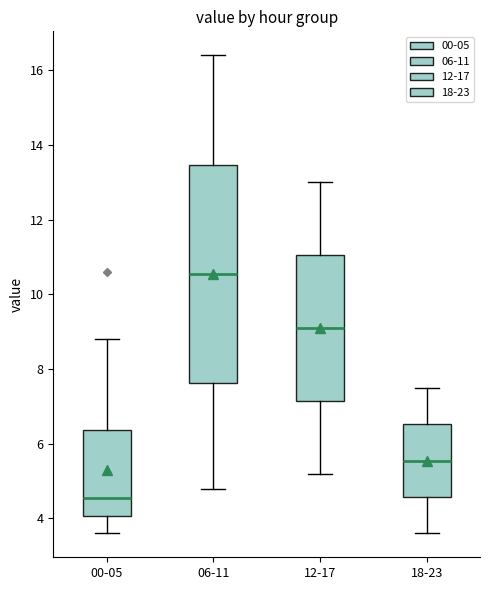

Reading left to right, transcribe this box plot: for each box, give where its median line is, the range the box spans, and where its two whiskers end, as read against the y-axis. The values are not printed on the chart, so give them approximately, as read against the axis.

00-05: median 4.6, box 4.0 to 6.4, whiskers 3.6 to 8.8
06-11: median 10.6, box 7.6 to 13.4, whiskers 4.8 to 16.4
12-17: median 9.2, box 7.2 to 11.0, whiskers 5.2 to 13.0
18-23: median 5.6, box 4.6 to 6.6, whiskers 3.6 to 7.6